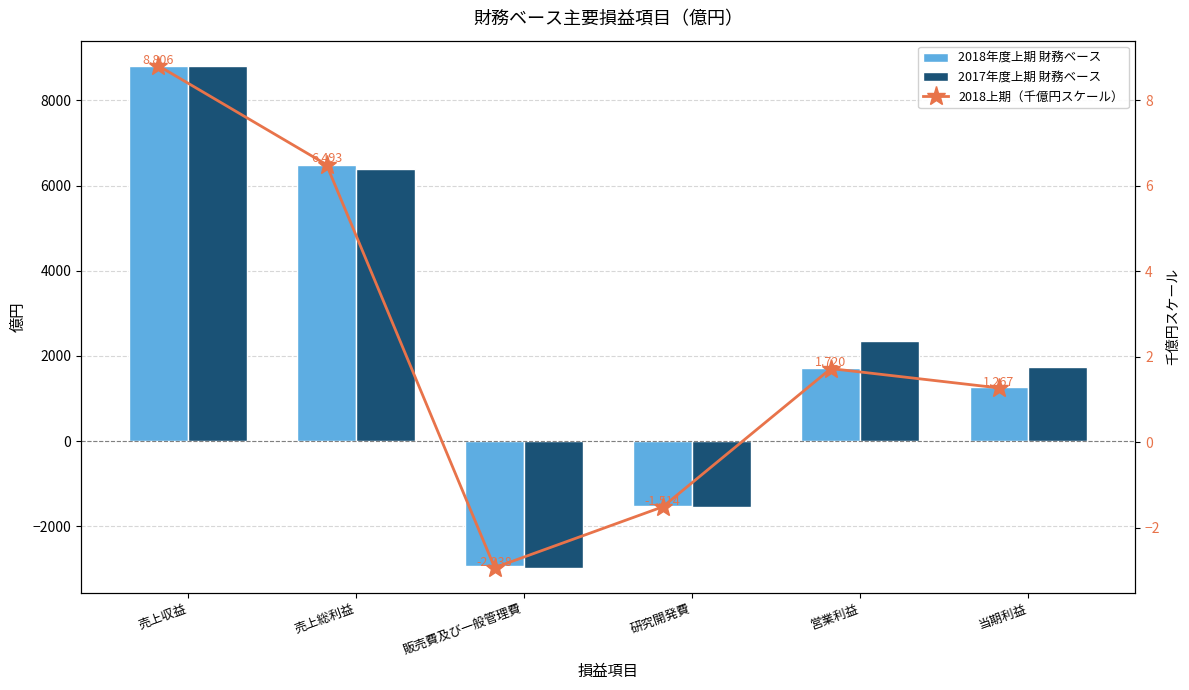

Reading right to left, what are all the values shown in this chart?

2018年度上期 財務ベース: 1267.0	1720.0	-1514.0	-2938.0	6493.0	8806.0
2017年度上期 財務ベース: 1729.0	2344.0	-1551.0	-2973.0	6387.0	8814.0
2018上期（千億円スケール）: 1.3	1.7	-1.5	-2.9	6.5	8.8